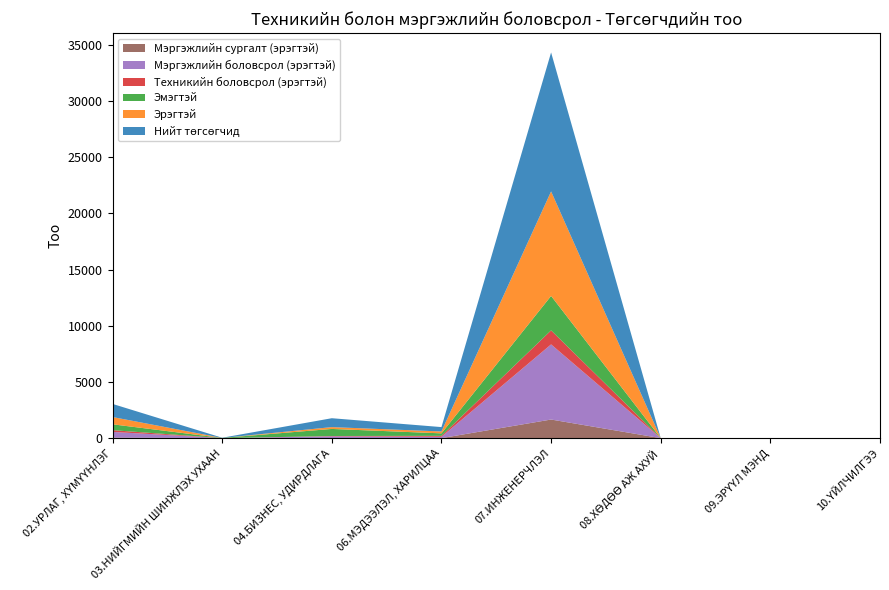

Reading left to right, extract all data points from this chart.

Нийт төгсөгчид: 02.УРЛАГ, ХҮМҮҮНЛЭГ=1167	03.НИЙГМИЙН ШИНЖЛЭХ УХААН=17	04.БИЗНЕС, УДИРДЛАГА=792	06.МЭДЭЭЛЭЛ, ХАРИЛЦАА=389	07.ИНЖЕНЕРЧЛЭЛ=12366	08.ХӨДӨӨ АЖ АХУЙ=0	09.ЭРҮҮЛ МЭНД=0	10.ҮЙЛЧИЛГЭЭ=0
Эрэгтэй: 02.УРЛАГ, ХҮМҮҮНЛЭГ=647	03.НИЙГМИЙН ШИНЖЛЭХ УХААН=1	04.БИЗНЕС, УДИРДЛАГА=162	06.МЭДЭЭЛЭЛ, ХАРИЛЦАА=169	07.ИНЖЕНЕРЧЛЭЛ=9302	08.ХӨДӨӨ АЖ АХУЙ=0	09.ЭРҮҮЛ МЭНД=0	10.ҮЙЛЧИЛГЭЭ=0
Эмэгтэй: 02.УРЛАГ, ХҮМҮҮНЛЭГ=520	03.НИЙГМИЙН ШИНЖЛЭХ УХААН=16	04.БИЗНЕС, УДИРДЛАГА=630	06.МЭДЭЭЛЭЛ, ХАРИЛЦАА=220	07.ИНЖЕНЕРЧЛЭЛ=3064	08.ХӨДӨӨ АЖ АХУЙ=0	09.ЭРҮҮЛ МЭНД=0	10.ҮЙЛЧИЛГЭЭ=0
Техникийн боловсрол (эрэгтэй): 02.УРЛАГ, ХҮМҮҮНЛЭГ=156	03.НИЙГМИЙН ШИНЖЛЭХ УХААН=0	04.БИЗНЕС, УДИРДЛАГА=29	06.МЭДЭЭЛЭЛ, ХАРИЛЦАА=87	07.ИНЖЕНЕРЧЛЭЛ=1248	08.ХӨДӨӨ АЖ АХУЙ=0	09.ЭРҮҮЛ МЭНД=0	10.ҮЙЛЧИЛГЭЭ=0
Мэргэжлийн боловсрол (эрэгтэй): 02.УРЛАГ, ХҮМҮҮНЛЭГ=506	03.НИЙГМИЙН ШИНЖЛЭХ УХААН=1	04.БИЗНЕС, УДИРДЛАГА=158	06.МЭДЭЭЛЭЛ, ХАРИЛЦАА=117	07.ИНЖЕНЕРЧЛЭЛ=6686	08.ХӨДӨӨ АЖ АХУЙ=0	09.ЭРҮҮЛ МЭНД=0	10.ҮЙЛЧИЛГЭЭ=0
Мэргэжлийн сургалт (эрэгтэй): 02.УРЛАГ, ХҮМҮҮНЛЭГ=49	03.НИЙГМИЙН ШИНЖЛЭХ УХААН=0	04.БИЗНЕС, УДИРДЛАГА=2	06.МЭДЭЭЛЭЛ, ХАРИЛЦАА=1	07.ИНЖЕНЕРЧЛЭЛ=1656	08.ХӨДӨӨ АЖ АХУЙ=0	09.ЭРҮҮЛ МЭНД=0	10.ҮЙЛЧИЛГЭЭ=0